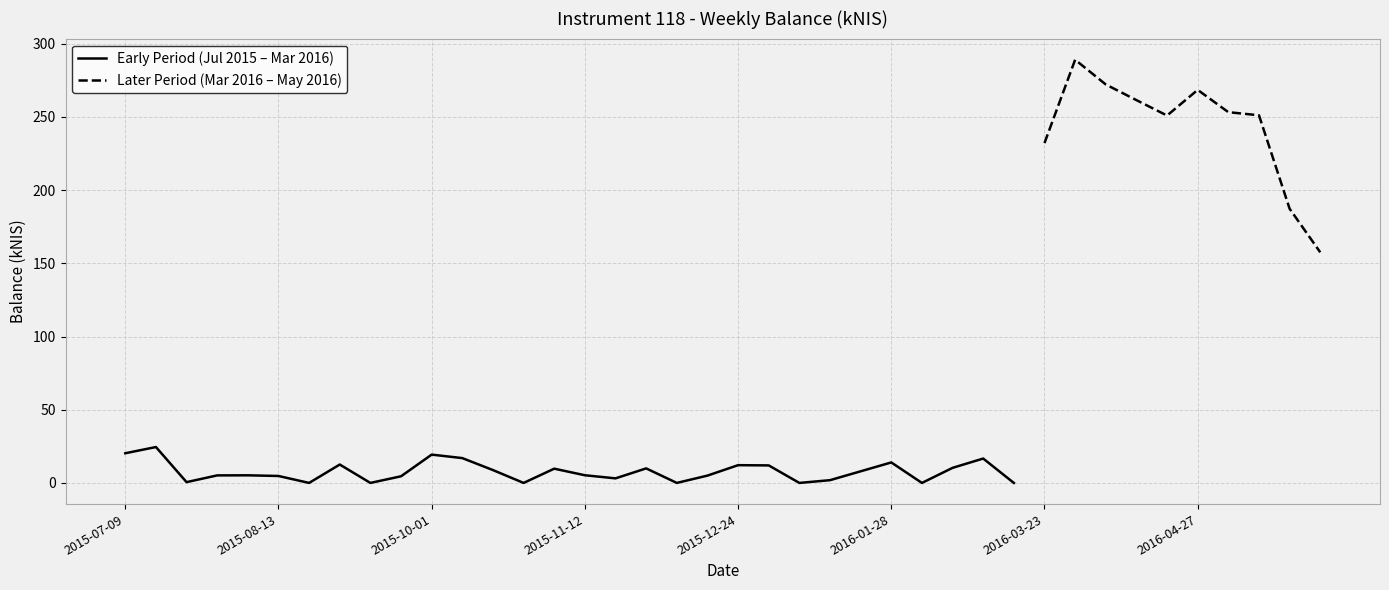

What position from the left is 2015-11-26?

18